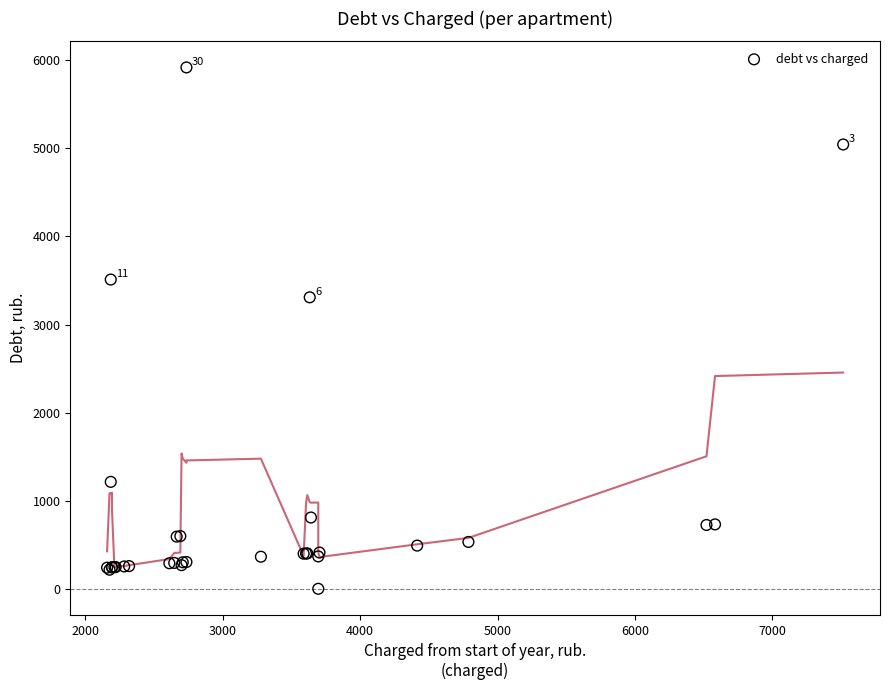

What Y value in the scatter plot is closest to 2959?

3309.4